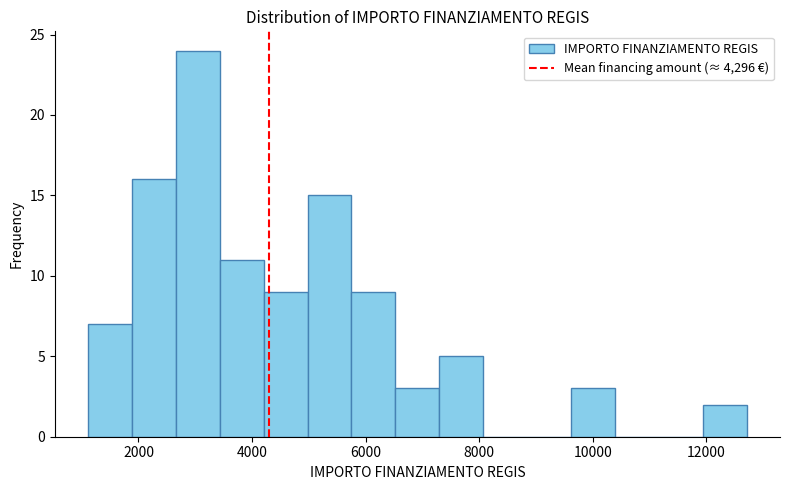

Around what value on the x-axis is the tallest bar? Give the approximate position of its centre, as read against the axis.

3000